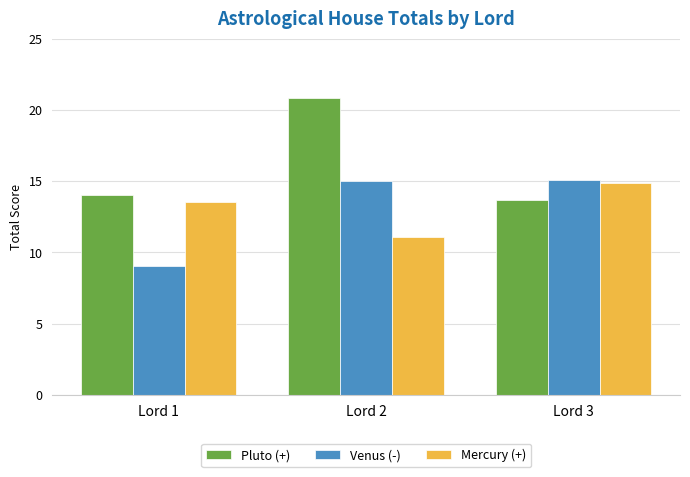

Does the chart contain any negative values?

No